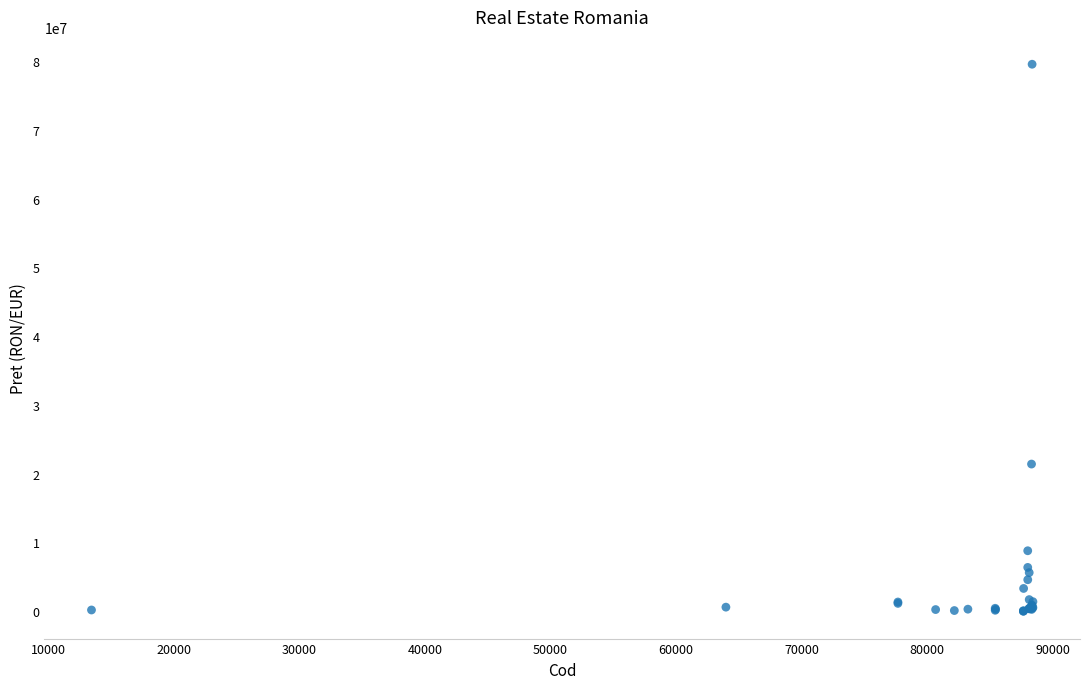

What Y value in the scatter plot is closest to 39761675?

21397516.0